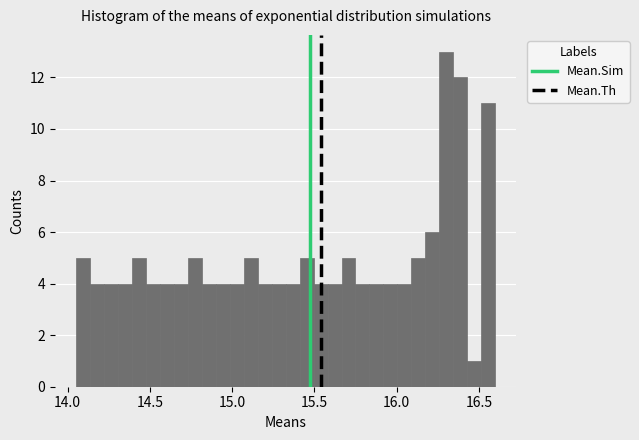

Read against the x-axis, roughly where is the centre of the tallest bar?

16.30